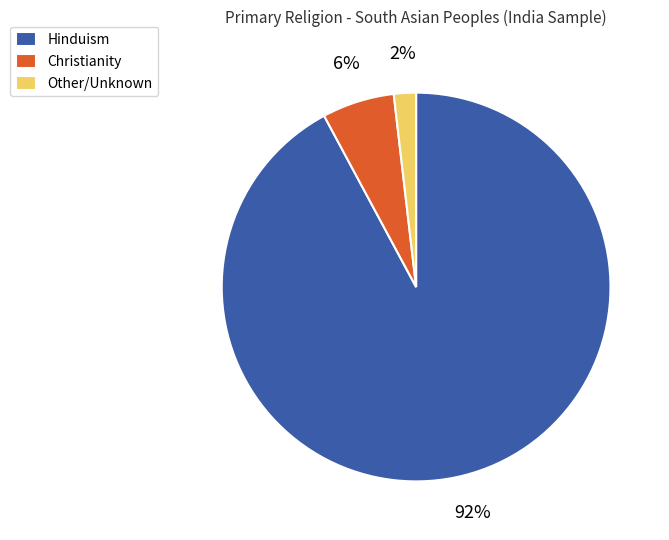

Which has a higher value, Hinduism or Christianity?

Hinduism